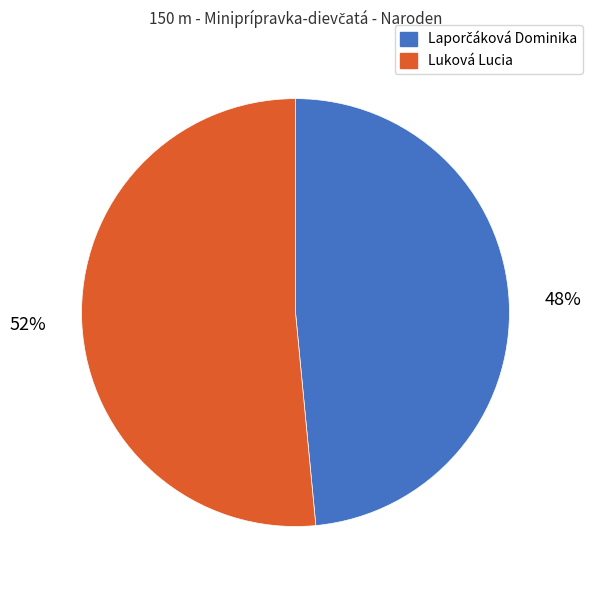

To the nearest percent, what percentage of the pie is Luková Lucia?

52%